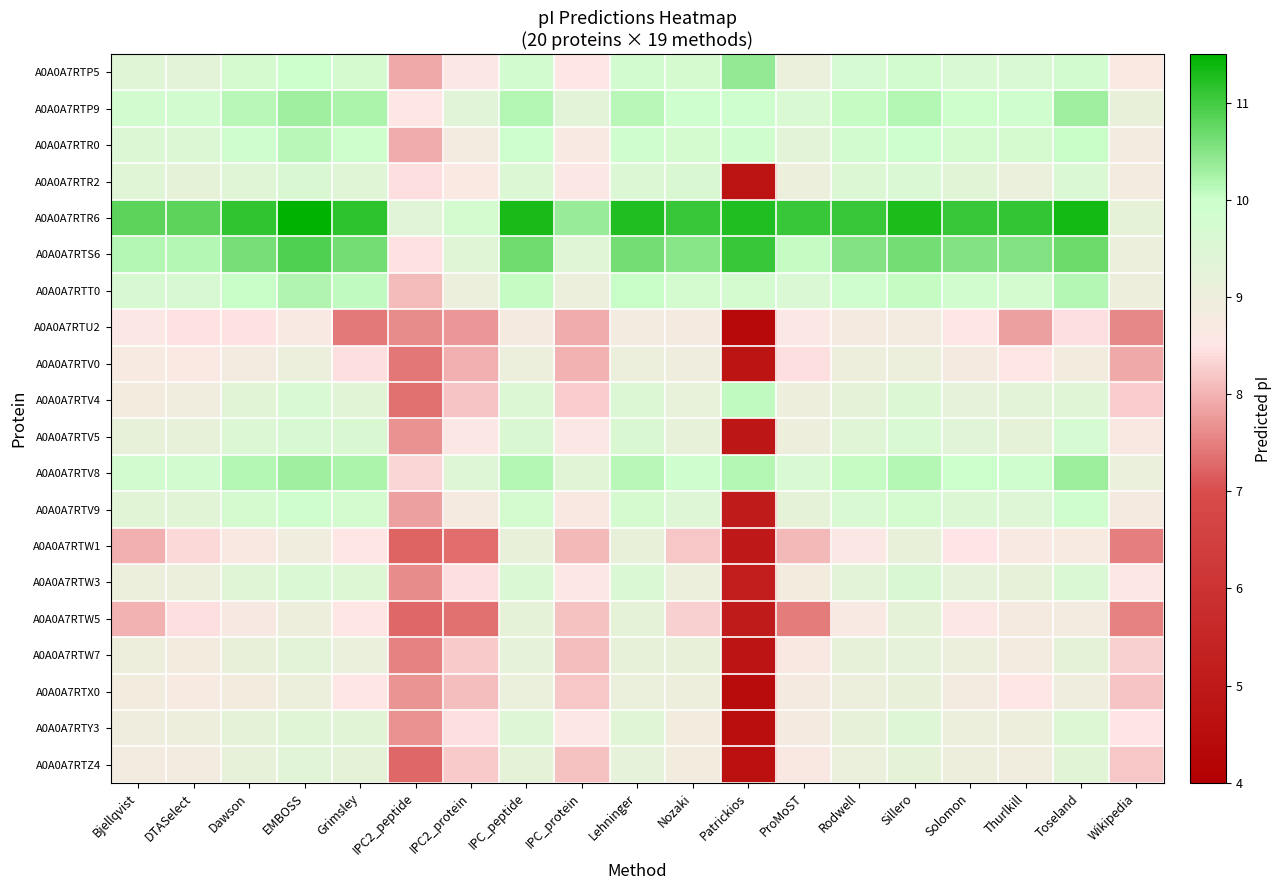

Reading right to left, transcribe all the data shown in this chart.

A0A0A7RTP5: Wikipedia=8.7	Toseland=9.8	Thurlkill=9.6	Solomon=9.6	Sillero=9.8	Rodwell=9.7	ProMoST=9.1	Patrickios=10.4	Nozaki=9.7	Lehninger=9.8	IPC_protein=8.6	IPC_peptide=9.8	IPC2_protein=8.6	IPC2_peptide=7.9	Grimsley=9.7	EMBOSS=10.0	Dawson=9.7	DTASelect=9.3	Bjellqvist=9.4
A0A0A7RTP9: Wikipedia=9.2	Toseland=10.3	Thurlkill=9.9	Solomon=10.0	Sillero=10.2	Rodwell=10.1	ProMoST=9.6	Patrickios=9.9	Nozaki=9.9	Lehninger=10.1	IPC_protein=9.3	IPC_peptide=10.2	IPC2_protein=9.4	IPC2_peptide=8.5	Grimsley=10.2	EMBOSS=10.3	Dawson=10.1	DTASelect=9.8	Bjellqvist=9.8
A0A0A7RTR0: Wikipedia=8.9	Toseland=10.0	Thurlkill=9.7	Solomon=9.8	Sillero=9.9	Rodwell=9.8	ProMoST=9.3	Patrickios=9.9	Nozaki=9.8	Lehninger=9.9	IPC_protein=8.7	IPC_peptide=9.9	IPC2_protein=8.9	IPC2_peptide=8.0	Grimsley=10.0	EMBOSS=10.1	Dawson=9.9	DTASelect=9.5	Bjellqvist=9.5
A0A0A7RTR2: Wikipedia=8.9	Toseland=9.6	Thurlkill=9.1	Solomon=9.4	Sillero=9.6	Rodwell=9.6	ProMoST=9.0	Patrickios=4.7	Nozaki=9.6	Lehninger=9.5	IPC_protein=8.6	IPC_peptide=9.6	IPC2_protein=8.6	IPC2_peptide=8.4	Grimsley=9.4	EMBOSS=9.6	Dawson=9.4	DTASelect=9.3	Bjellqvist=9.4
A0A0A7RTR6: Wikipedia=9.3	Toseland=11.3	Thurlkill=11.1	Solomon=11.1	Sillero=11.3	Rodwell=11.1	ProMoST=11.1	Patrickios=11.2	Nozaki=11.1	Lehninger=11.3	IPC_protein=10.4	IPC_peptide=11.3	IPC2_protein=9.8	IPC2_peptide=9.3	Grimsley=11.2	EMBOSS=11.5	Dawson=11.1	DTASelect=10.8	Bjellqvist=10.8
A0A0A7RTS6: Wikipedia=9.1	Toseland=10.7	Thurlkill=10.5	Solomon=10.5	Sillero=10.6	Rodwell=10.5	ProMoST=10.1	Patrickios=11.1	Nozaki=10.5	Lehninger=10.6	IPC_protein=9.4	IPC_peptide=10.7	IPC2_protein=9.4	IPC2_peptide=8.5	Grimsley=10.6	EMBOSS=10.9	Dawson=10.6	DTASelect=10.2	Bjellqvist=10.2
A0A0A7RTT0: Wikipedia=9.0	Toseland=10.2	Thurlkill=9.8	Solomon=9.9	Sillero=10.0	Rodwell=9.9	ProMoST=9.6	Patrickios=9.8	Nozaki=9.8	Lehninger=10.0	IPC_protein=9.0	IPC_peptide=10.0	IPC2_protein=9.1	IPC2_peptide=8.1	Grimsley=10.1	EMBOSS=10.2	Dawson=10.0	DTASelect=9.7	Bjellqvist=9.7
A0A0A7RTU2: Wikipedia=7.6	Toseland=8.4	Thurlkill=7.8	Solomon=8.5	Sillero=8.8	Rodwell=8.8	ProMoST=8.6	Patrickios=4.4	Nozaki=8.8	Lehninger=8.8	IPC_protein=8.0	IPC_peptide=8.8	IPC2_protein=7.7	IPC2_peptide=7.6	Grimsley=7.5	EMBOSS=8.7	Dawson=8.5	DTASelect=8.5	Bjellqvist=8.6
A0A0A7RTV0: Wikipedia=7.9	Toseland=8.9	Thurlkill=8.6	Solomon=8.8	Sillero=9.1	Rodwell=9.0	ProMoST=8.4	Patrickios=4.8	Nozaki=9.0	Lehninger=9.0	IPC_protein=8.0	IPC_peptide=9.1	IPC2_protein=8.0	IPC2_peptide=7.4	Grimsley=8.4	EMBOSS=9.0	Dawson=8.8	DTASelect=8.7	Bjellqvist=8.8
A0A0A7RTV4: Wikipedia=8.3	Toseland=9.4	Thurlkill=9.3	Solomon=9.2	Sillero=9.5	Rodwell=9.3	ProMoST=9.0	Patrickios=10.1	Nozaki=9.2	Lehninger=9.5	IPC_protein=8.3	IPC_peptide=9.6	IPC2_protein=8.2	IPC2_peptide=7.4	Grimsley=9.4	EMBOSS=9.6	Dawson=9.4	DTASelect=8.9	Bjellqvist=8.9
A0A0A7RTV5: Wikipedia=8.7	Toseland=9.7	Thurlkill=9.3	Solomon=9.4	Sillero=9.6	Rodwell=9.4	ProMoST=9.0	Patrickios=4.9	Nozaki=9.2	Lehninger=9.6	IPC_protein=8.6	IPC_peptide=9.6	IPC2_protein=8.6	IPC2_peptide=7.7	Grimsley=9.6	EMBOSS=9.7	Dawson=9.5	DTASelect=9.2	Bjellqvist=9.2
A0A0A7RTV8: Wikipedia=9.1	Toseland=10.3	Thurlkill=9.9	Solomon=10.0	Sillero=10.2	Rodwell=10.1	ProMoST=9.6	Patrickios=10.2	Nozaki=9.9	Lehninger=10.1	IPC_protein=9.4	IPC_peptide=10.2	IPC2_protein=9.5	IPC2_peptide=8.4	Grimsley=10.2	EMBOSS=10.3	Dawson=10.2	DTASelect=9.8	Bjellqvist=9.8
A0A0A7RTV9: Wikipedia=8.8	Toseland=9.9	Thurlkill=9.5	Solomon=9.6	Sillero=9.8	Rodwell=9.6	ProMoST=9.3	Patrickios=5.1	Nozaki=9.5	Lehninger=9.7	IPC_protein=8.7	IPC_peptide=9.8	IPC2_protein=8.8	IPC2_peptide=7.8	Grimsley=9.8	EMBOSS=9.9	Dawson=9.7	DTASelect=9.4	Bjellqvist=9.4
A0A0A7RTW1: Wikipedia=7.5	Toseland=8.8	Thurlkill=8.7	Solomon=8.5	Sillero=9.2	Rodwell=8.6	ProMoST=8.1	Patrickios=5.0	Nozaki=8.2	Lehninger=9.1	IPC_protein=8.1	IPC_peptide=9.2	IPC2_protein=7.3	IPC2_peptide=7.2	Grimsley=8.5	EMBOSS=8.9	Dawson=8.7	DTASelect=8.4	Bjellqvist=8.0
A0A0A7RTW3: Wikipedia=8.6	Toseland=9.6	Thurlkill=9.2	Solomon=9.2	Sillero=9.6	Rodwell=9.3	ProMoST=8.9	Patrickios=5.2	Nozaki=9.1	Lehninger=9.6	IPC_protein=8.6	IPC_peptide=9.6	IPC2_protein=8.4	IPC2_peptide=7.6	Grimsley=9.5	EMBOSS=9.6	Dawson=9.4	DTASelect=9.1	Bjellqvist=9.0
A0A0A7RTW5: Wikipedia=7.5	Toseland=8.8	Thurlkill=8.8	Solomon=8.6	Sillero=9.3	Rodwell=8.7	ProMoST=7.5	Patrickios=5.1	Nozaki=8.3	Lehninger=9.3	IPC_protein=8.2	IPC_peptide=9.3	IPC2_protein=7.4	IPC2_peptide=7.3	Grimsley=8.6	EMBOSS=9.0	Dawson=8.7	DTASelect=8.4	Bjellqvist=8.0
A0A0A7RTW7: Wikipedia=8.3	Toseland=9.3	Thurlkill=8.8	Solomon=9.0	Sillero=9.2	Rodwell=9.2	ProMoST=8.7	Patrickios=4.8	Nozaki=9.2	Lehninger=9.2	IPC_protein=8.1	IPC_peptide=9.2	IPC2_protein=8.2	IPC2_peptide=7.5	Grimsley=9.1	EMBOSS=9.3	Dawson=9.2	DTASelect=8.9	Bjellqvist=9.0
A0A0A7RTX0: Wikipedia=8.2	Toseland=9.0	Thurlkill=8.6	Solomon=8.8	Sillero=9.1	Rodwell=9.1	ProMoST=8.8	Patrickios=4.5	Nozaki=9.0	Lehninger=9.1	IPC_protein=8.2	IPC_peptide=9.1	IPC2_protein=8.1	IPC2_peptide=7.7	Grimsley=8.5	EMBOSS=9.1	Dawson=8.9	DTASelect=8.8	Bjellqvist=8.9
A0A0A7RTY3: Wikipedia=8.5	Toseland=9.5	Thurlkill=9.0	Solomon=9.1	Sillero=9.5	Rodwell=9.2	ProMoST=8.8	Patrickios=4.6	Nozaki=8.9	Lehninger=9.4	IPC_protein=8.6	IPC_peptide=9.5	IPC2_protein=8.4	IPC2_peptide=7.7	Grimsley=9.4	EMBOSS=9.4	Dawson=9.3	DTASelect=9.0	Bjellqvist=9.0
A0A0A7RTZ4: Wikipedia=8.2	Toseland=9.4	Thurlkill=8.9	Solomon=9.0	Sillero=9.3	Rodwell=9.1	ProMoST=8.7	Patrickios=4.6	Nozaki=8.9	Lehninger=9.2	IPC_protein=8.2	IPC_peptide=9.3	IPC2_protein=8.2	IPC2_peptide=7.3	Grimsley=9.3	EMBOSS=9.3	Dawson=9.2	DTASelect=8.9	Bjellqvist=8.8